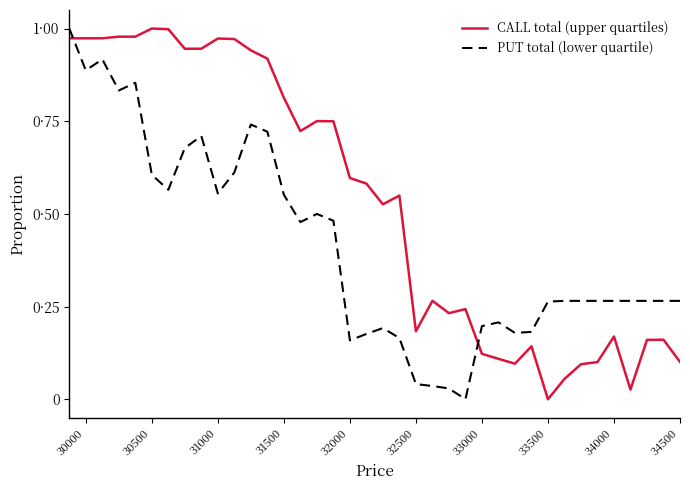

In PUT total (lower quartile), how many points are higher than both neighbors (excluding endpoints)?

7